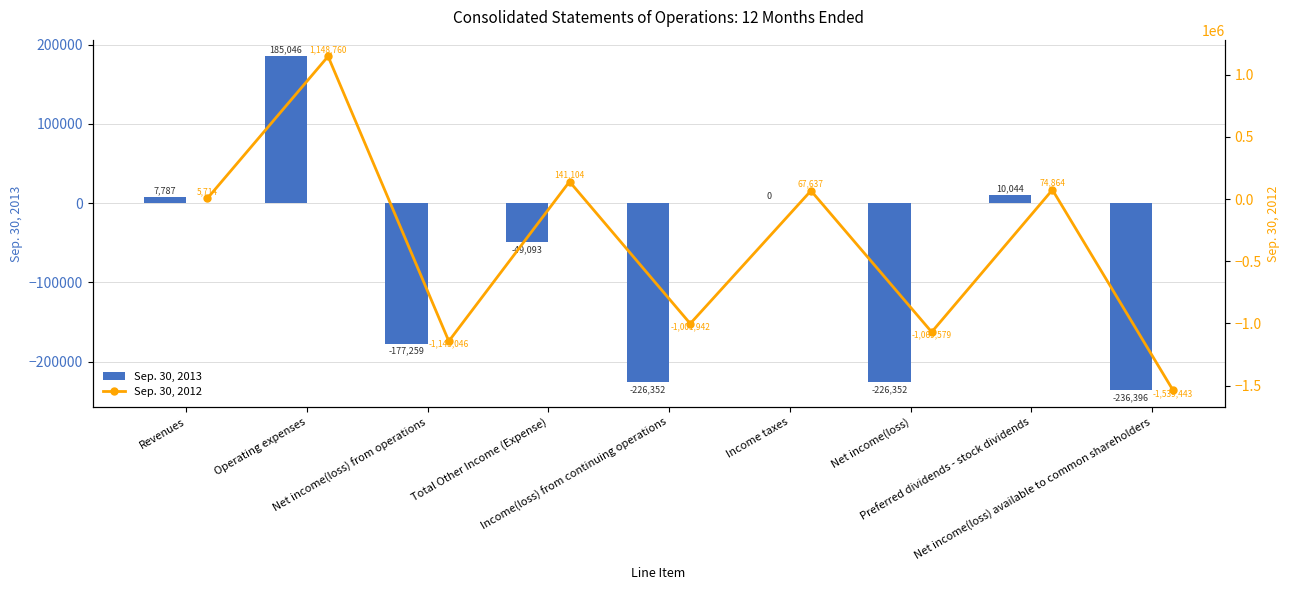

The value of Sep. 30, 2013 at Income(loss) from continuing operations is -226352. True or false?

True